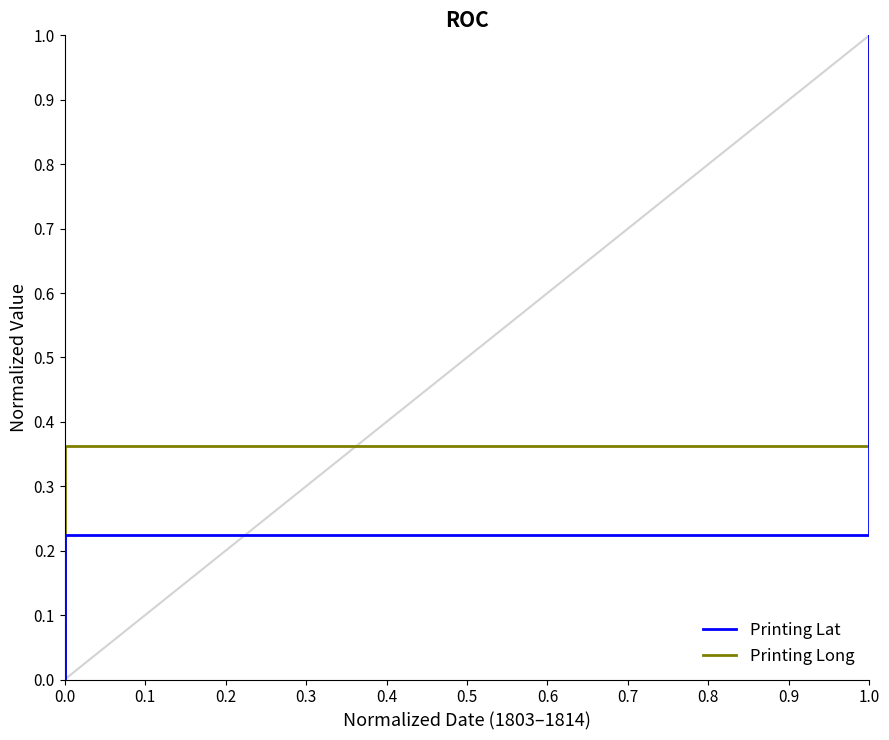

Is it true that Printing Long equals 0.6 at 0.2?

False